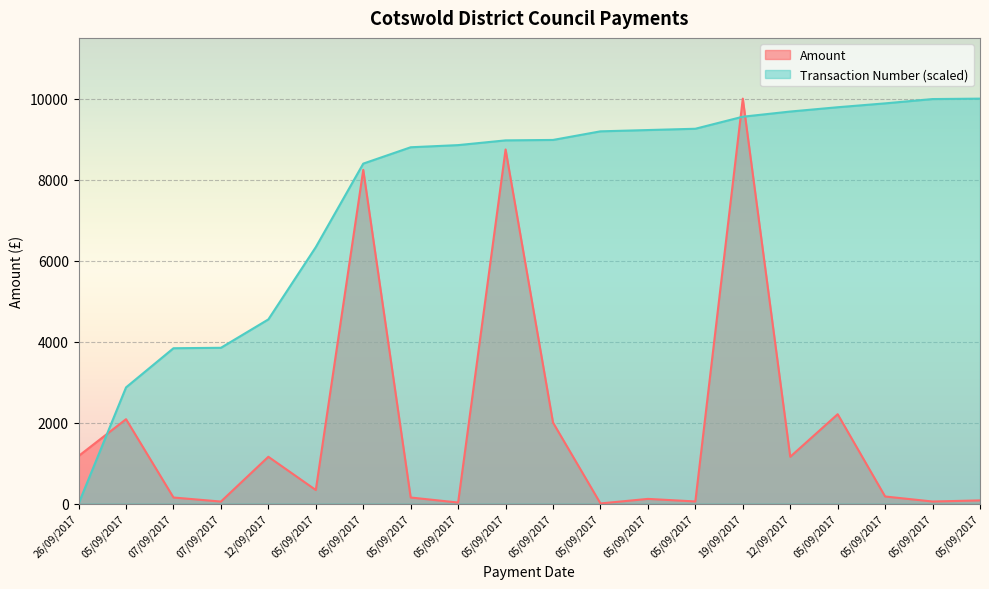

How many times do Amount and Transaction Number cross each other?

3